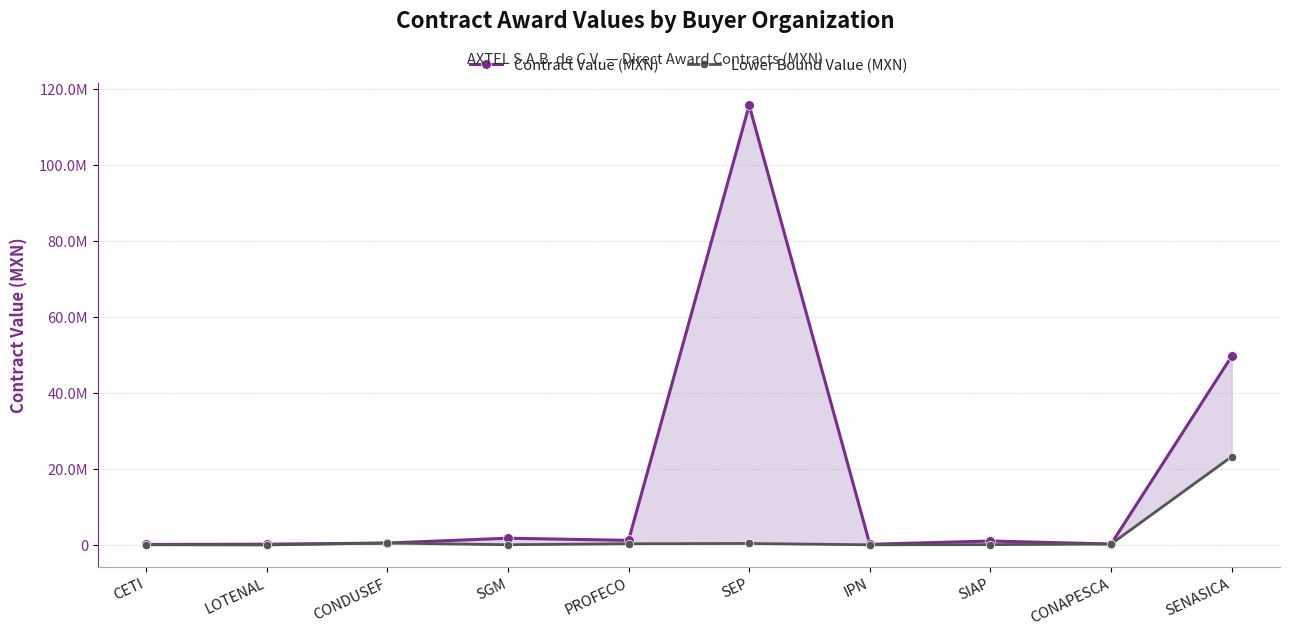

At which label does Contract Value (MXN) first exceed 1046982?

SGM